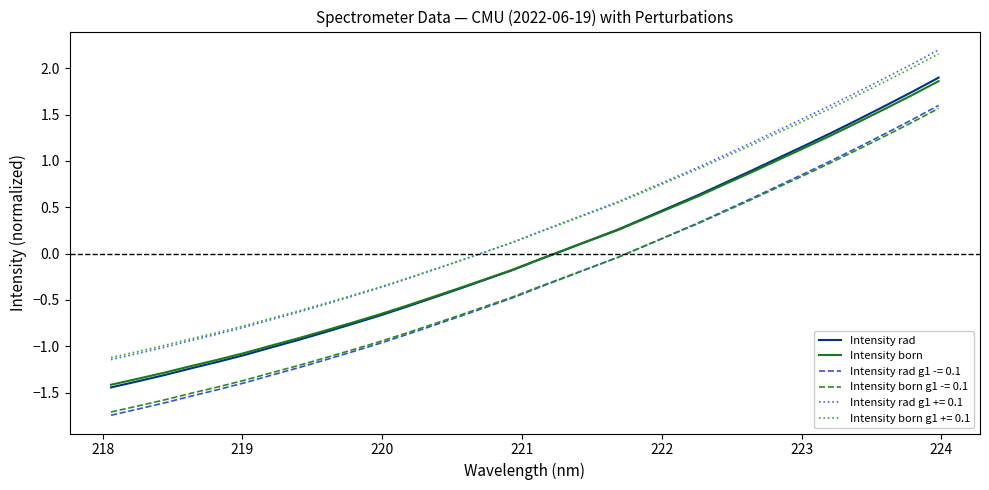

Which series ends up on top after the final intersection of Intensity rad and Intensity born?

Intensity rad